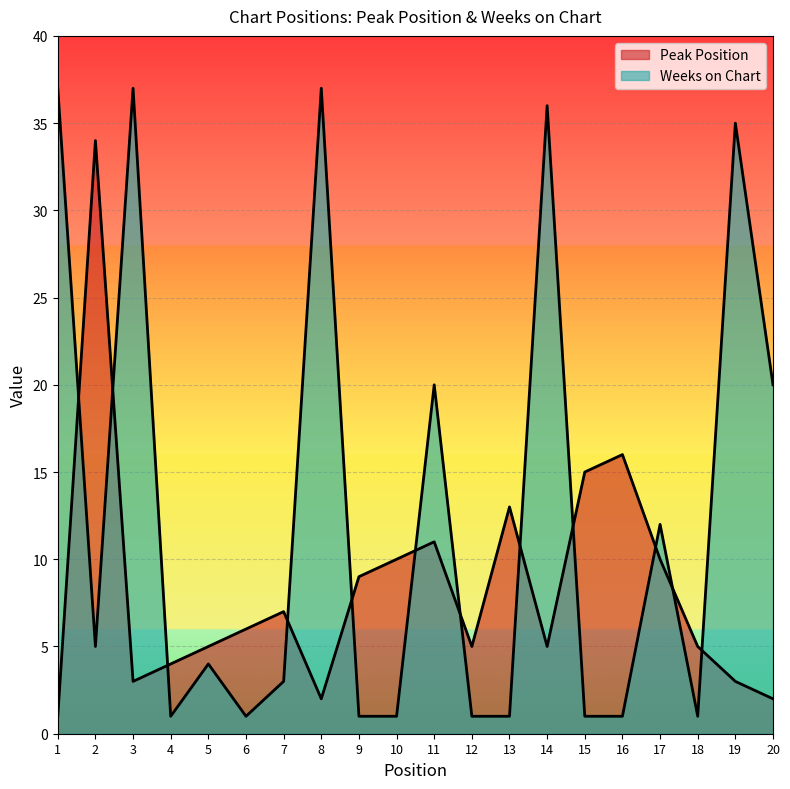

What is the value of the Weeks on Chart point at the 13th from the left?

1